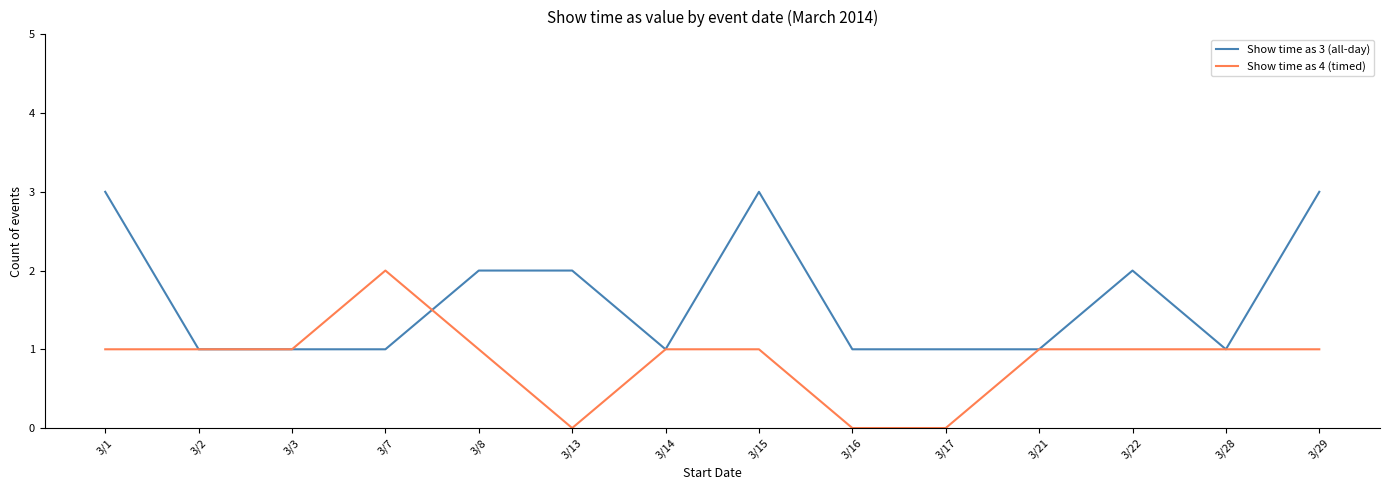

What is the sum of the Show time as 4 (timed) values at 3/21 and 3/2?

2